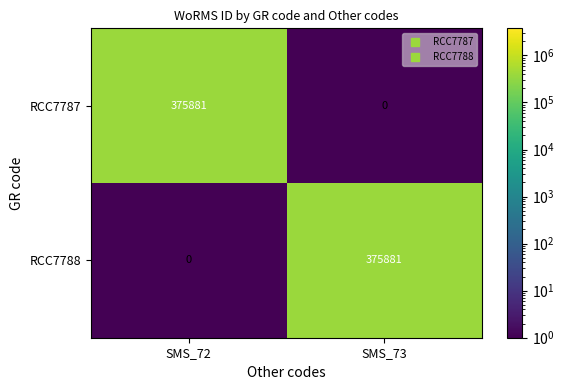

What is the sum of all RCC7788 values?

375881